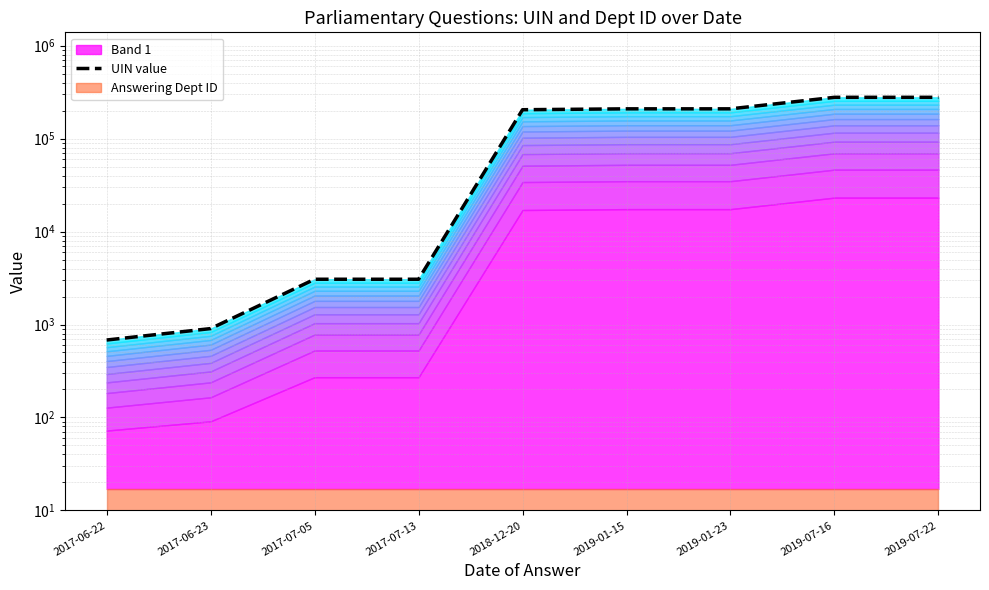

The chart shows a value of 681 at 2017-06-22. True or false?

True